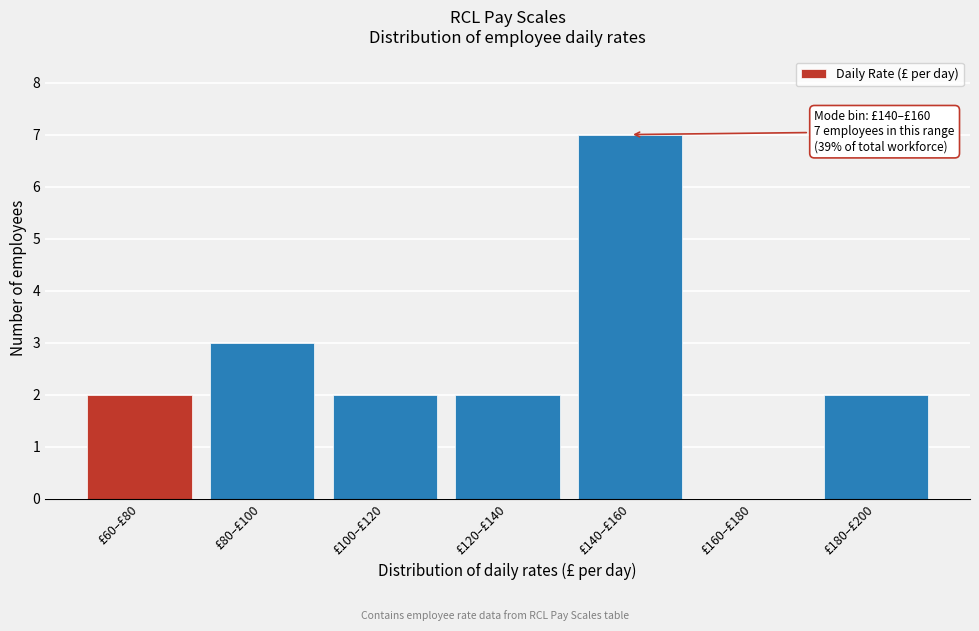

Reading left to right, what are all the values shown in this chart?

£60–£80=2	£80–£100=3	£100–£120=2	£120–£140=2	£140–£160=7	£160–£180=0	£180–£200=2